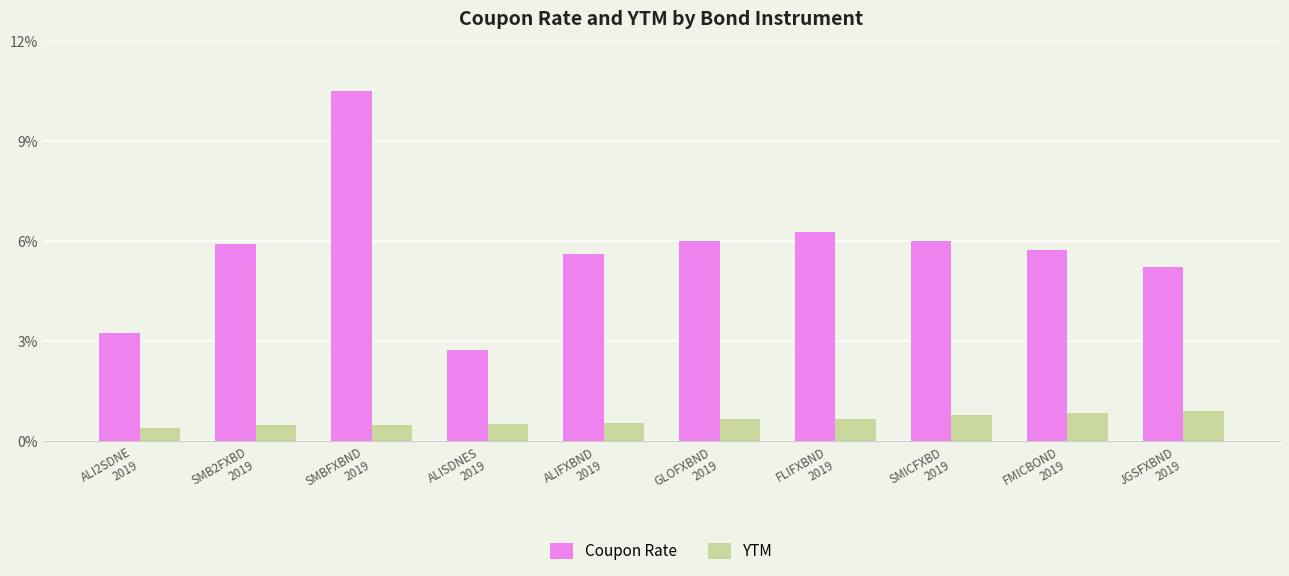

List the series in order of their peak value, highest first.

Coupon Rate, YTM